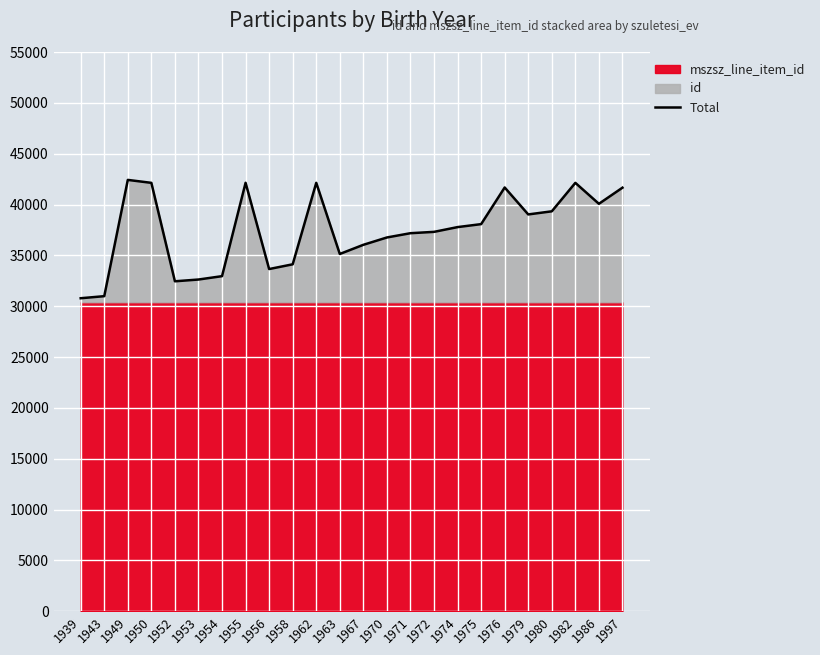

What is the value of the 5th point from the left?

32449